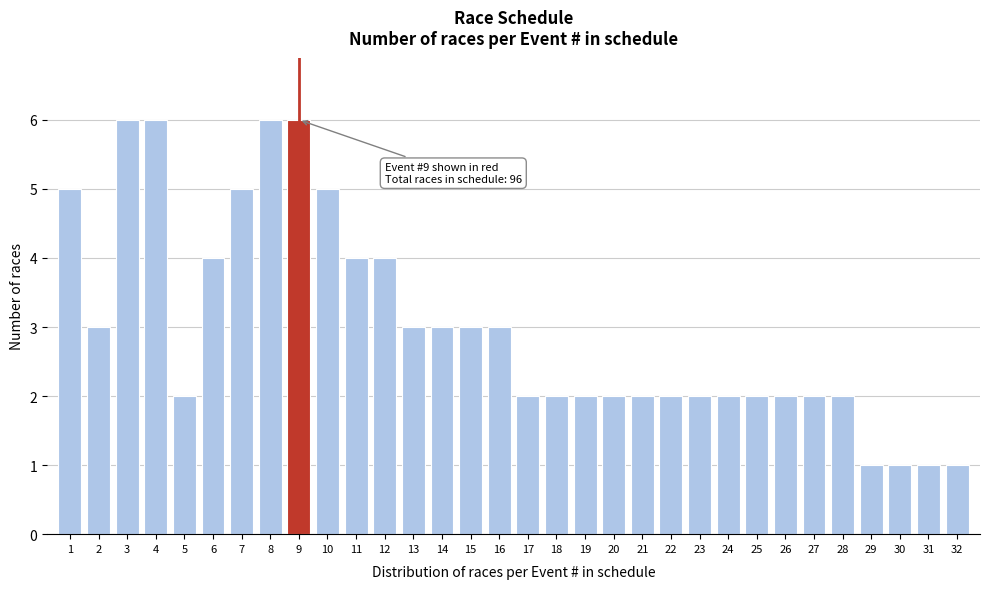

The chart shows a value of 6 at 11. True or false?

False